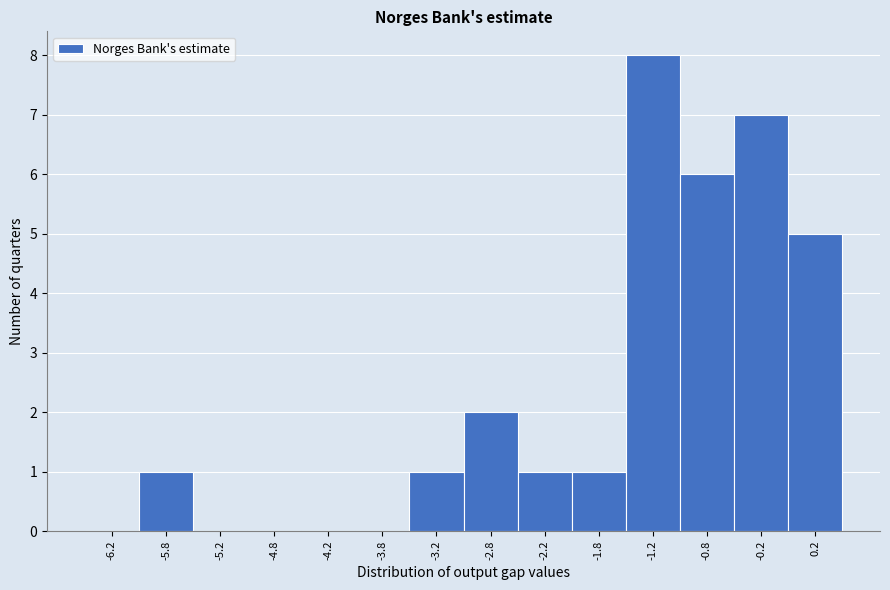

Reading left to right, list every bar in this chart as the range it spans on the x-axis followed by its height. The values are not printed on the chart, so give them approximately, as read against the axis.

-6.5 to -6.0: 0
-6.0 to -5.5: 1
-5.5 to -5.0: 0
-5.0 to -4.5: 0
-4.5 to -4.0: 0
-4.0 to -3.5: 0
-3.5 to -3.0: 1
-3.0 to -2.5: 2
-2.5 to -2.0: 1
-2.0 to -1.5: 1
-1.5 to -1.0: 8
-1.0 to -0.5: 6
-0.5 to 0.0: 7
0.0 to 0.5: 5